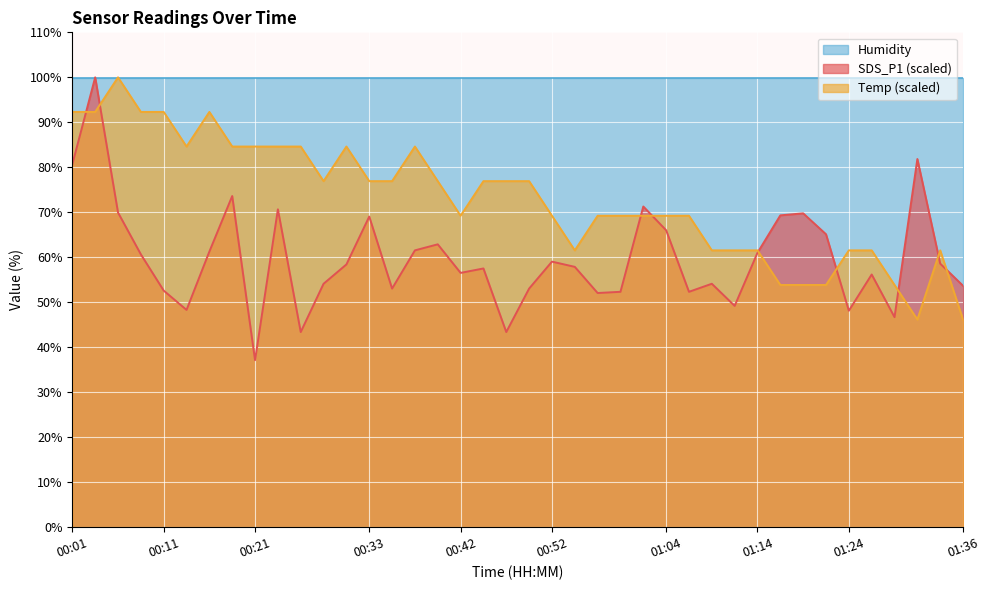

At how many categories does at least one series exceed 97?

40